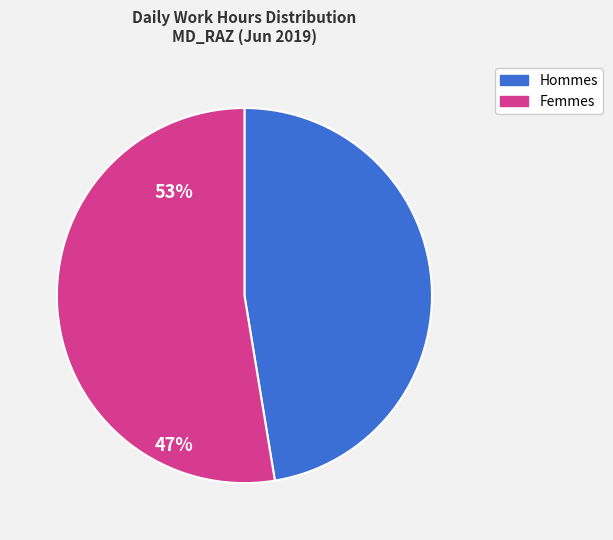

Does any single category account for the majority?

Yes